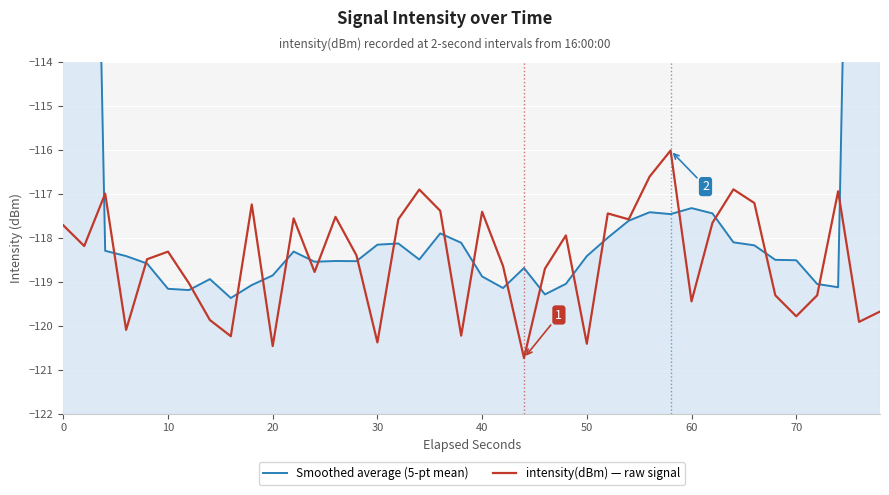

List the series in order of their peak value, highest first.

Smoothed average (5-pt mean), intensity(dBm) — raw signal